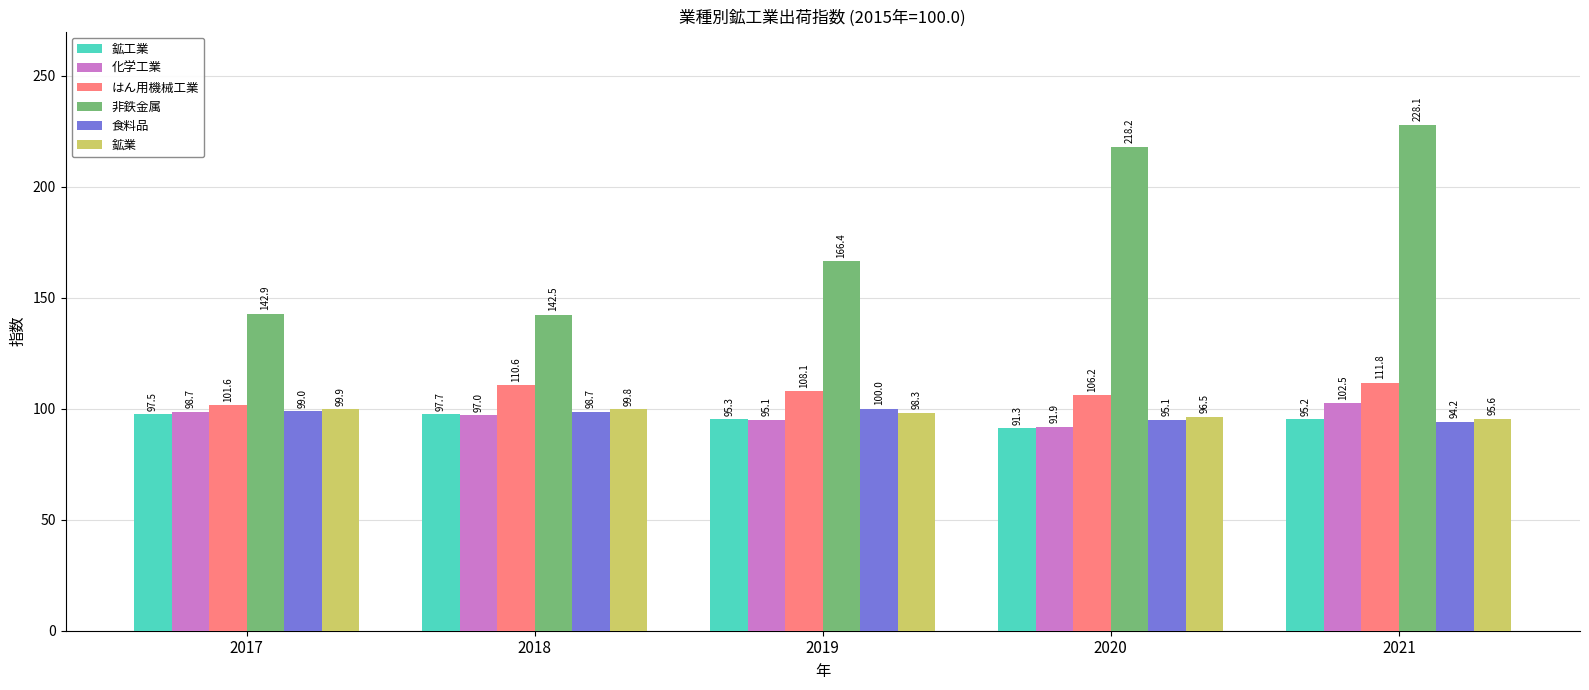

At 2021, list the series in order from smallest to largest.

食料品, 鉱工業, 鉱業, 化学工業, はん用機械工業, 非鉄金属